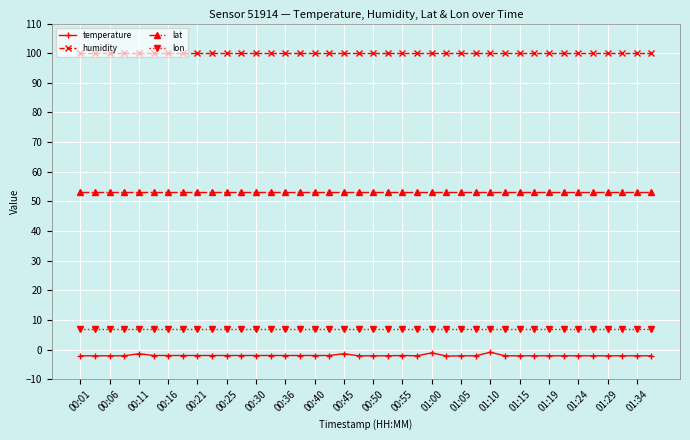

Which series has the largest range (max minus min)?

temperature